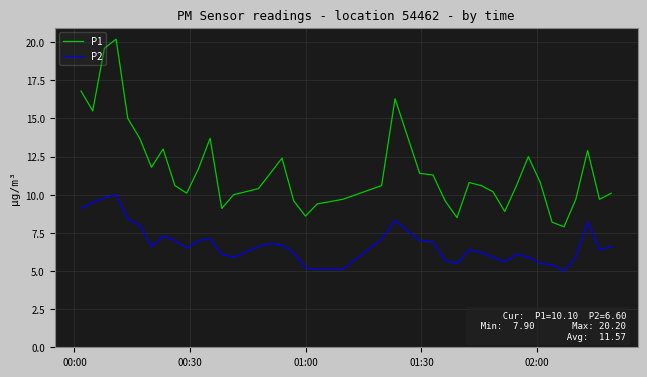

Which series has the widest spread of values?

P1